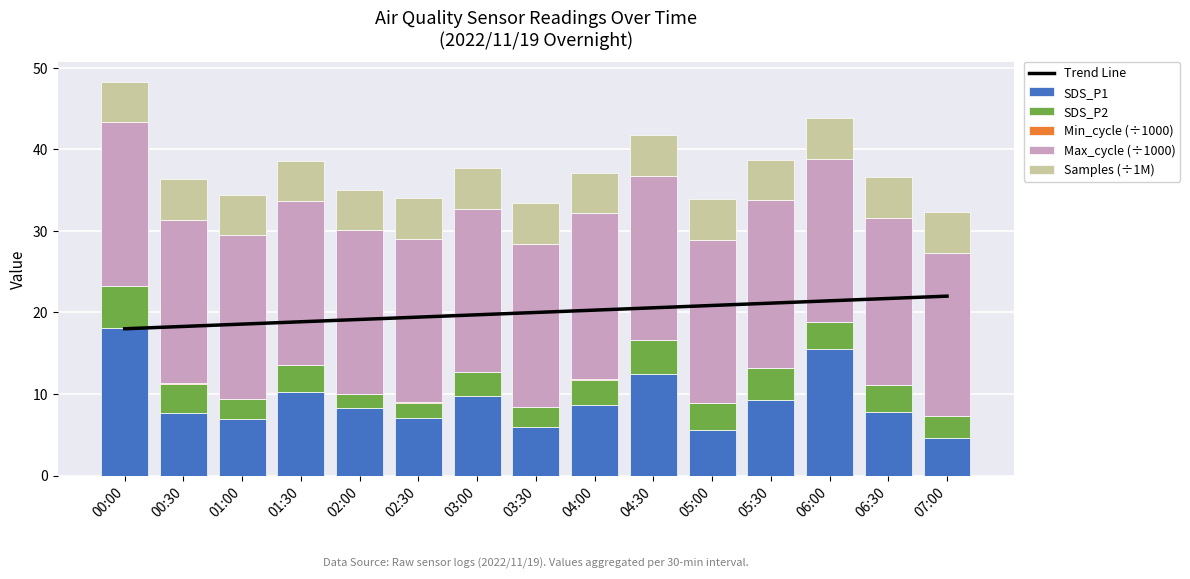

What is the total value across all series at 01:00?

53.0